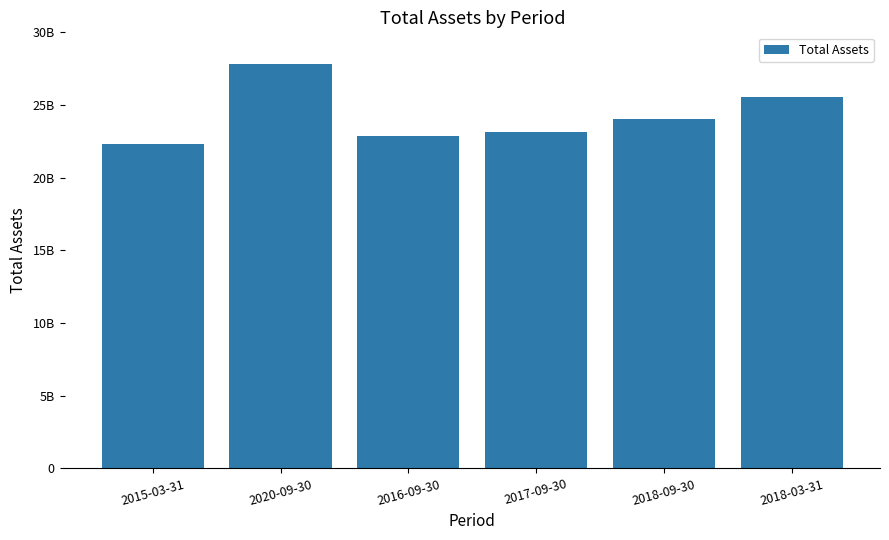

Does the chart contain any negative values?

No